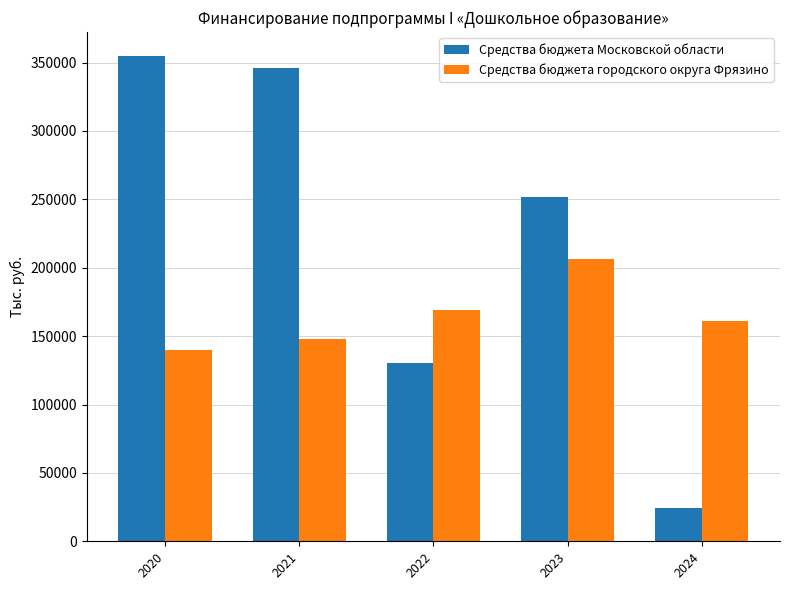

Count the number of data series in this chart.

2